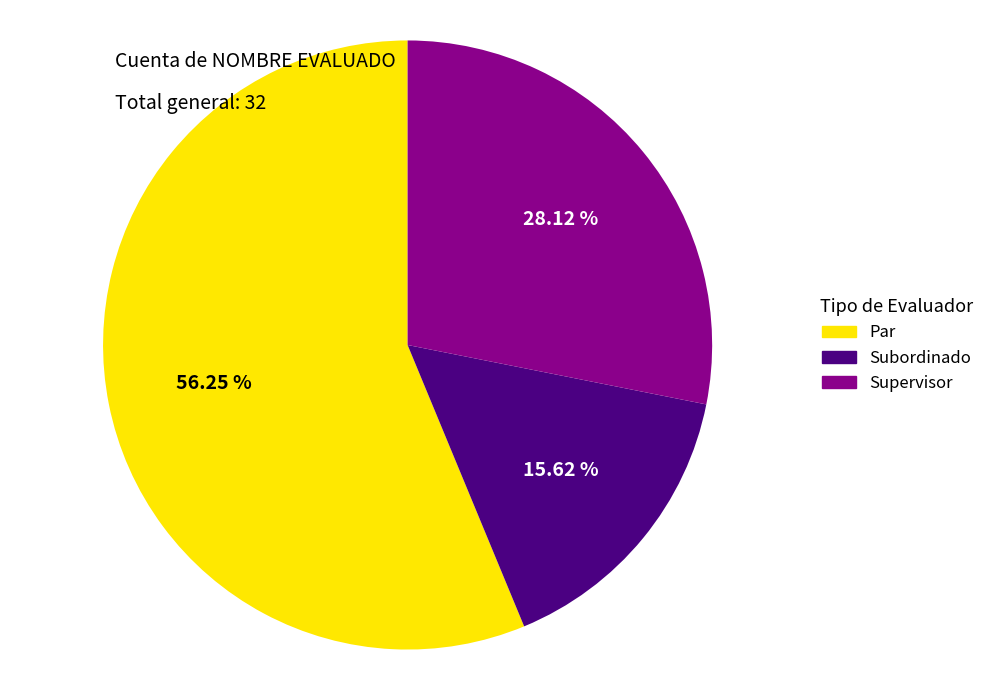

What is the largest slice in the pie chart?

Par